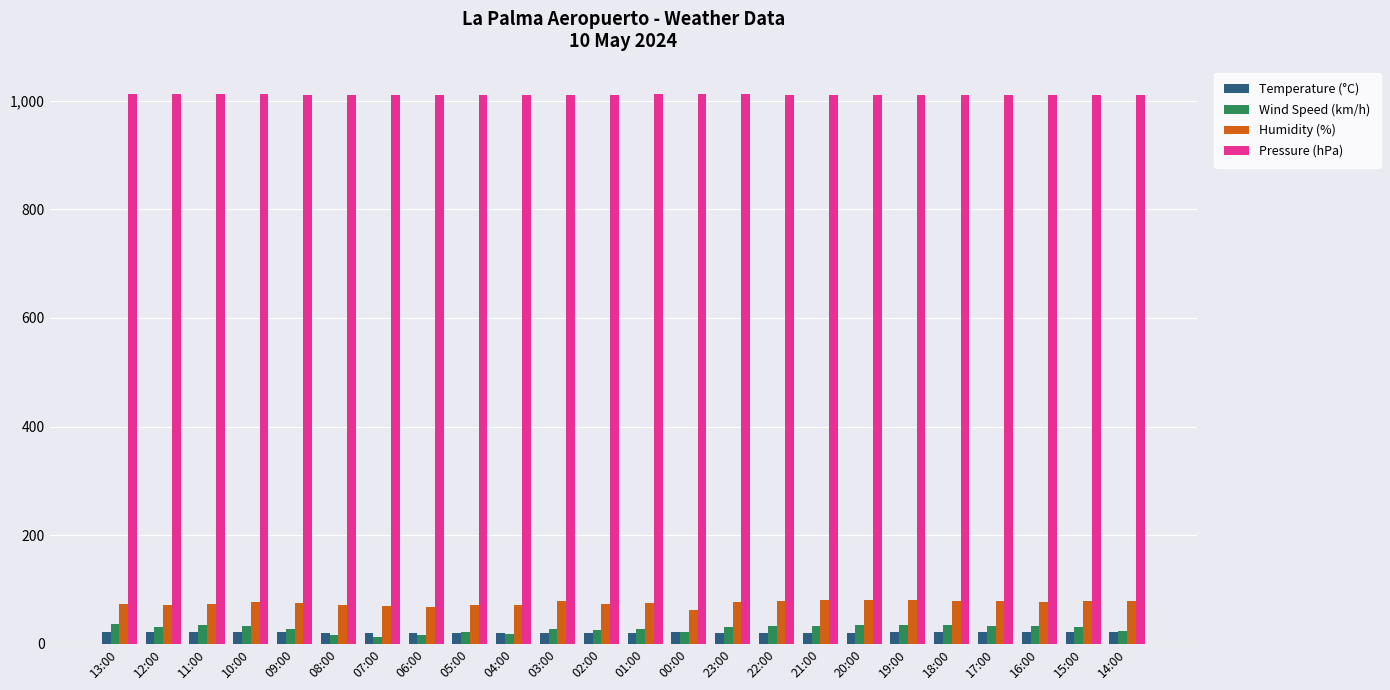

What is the average value of the Pressure (hPa) series?

1010.8